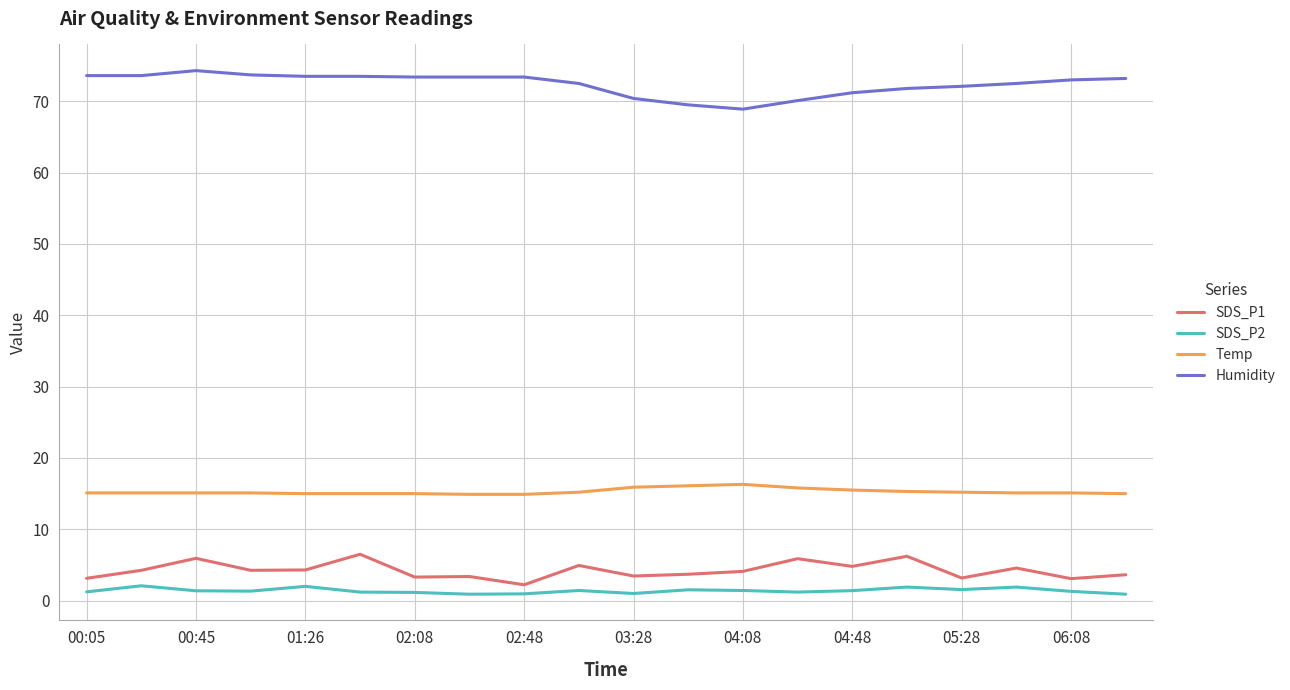

True or false: SDS_P1 and SDS_P2 cross at least once.

False